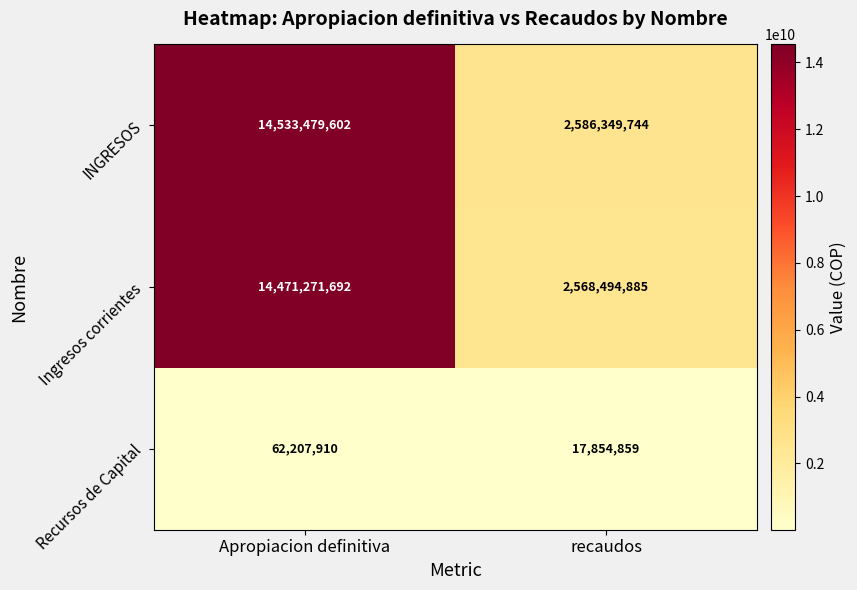

What is the total value across all series at Apropiacion definitiva?

29066959204